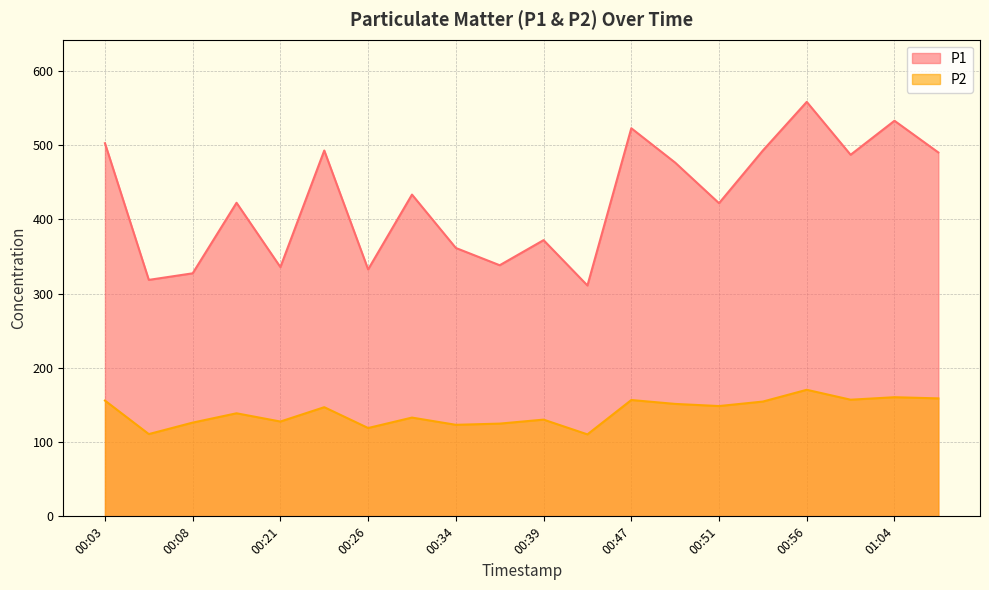

Which category has the highest value across all series?

00:56